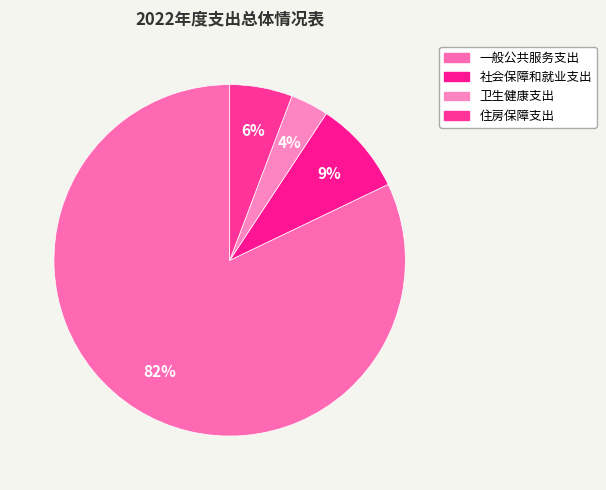

What is the largest slice in the pie chart?

一般公共服务支出